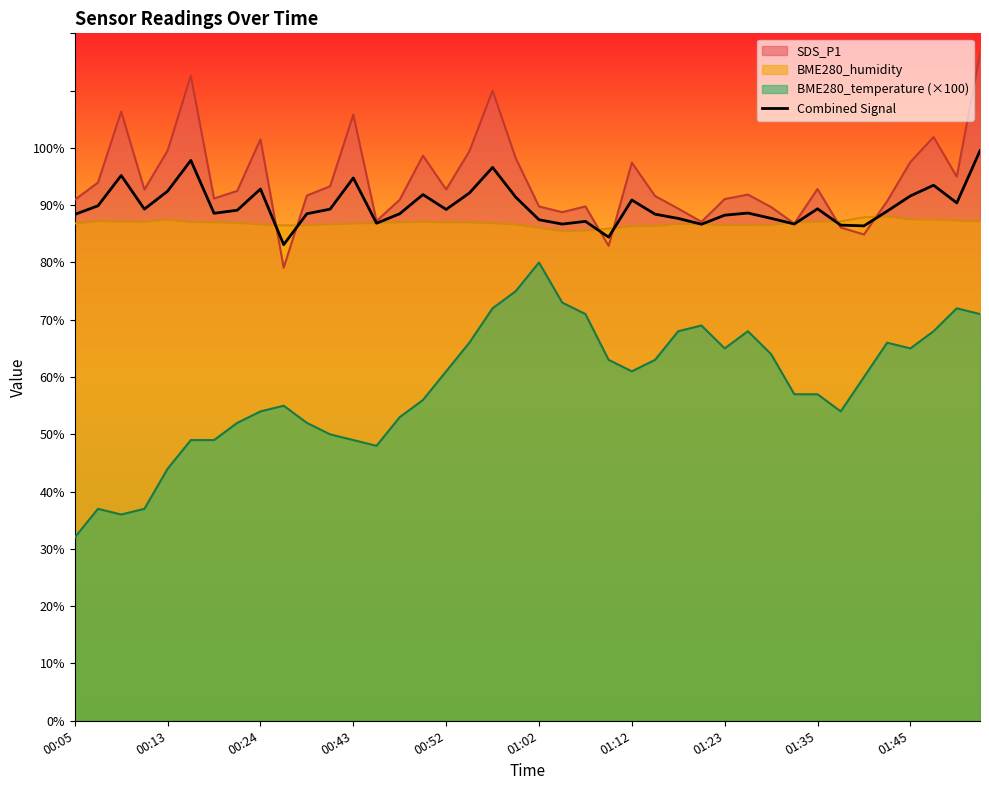

How many data points are less than 89?

20